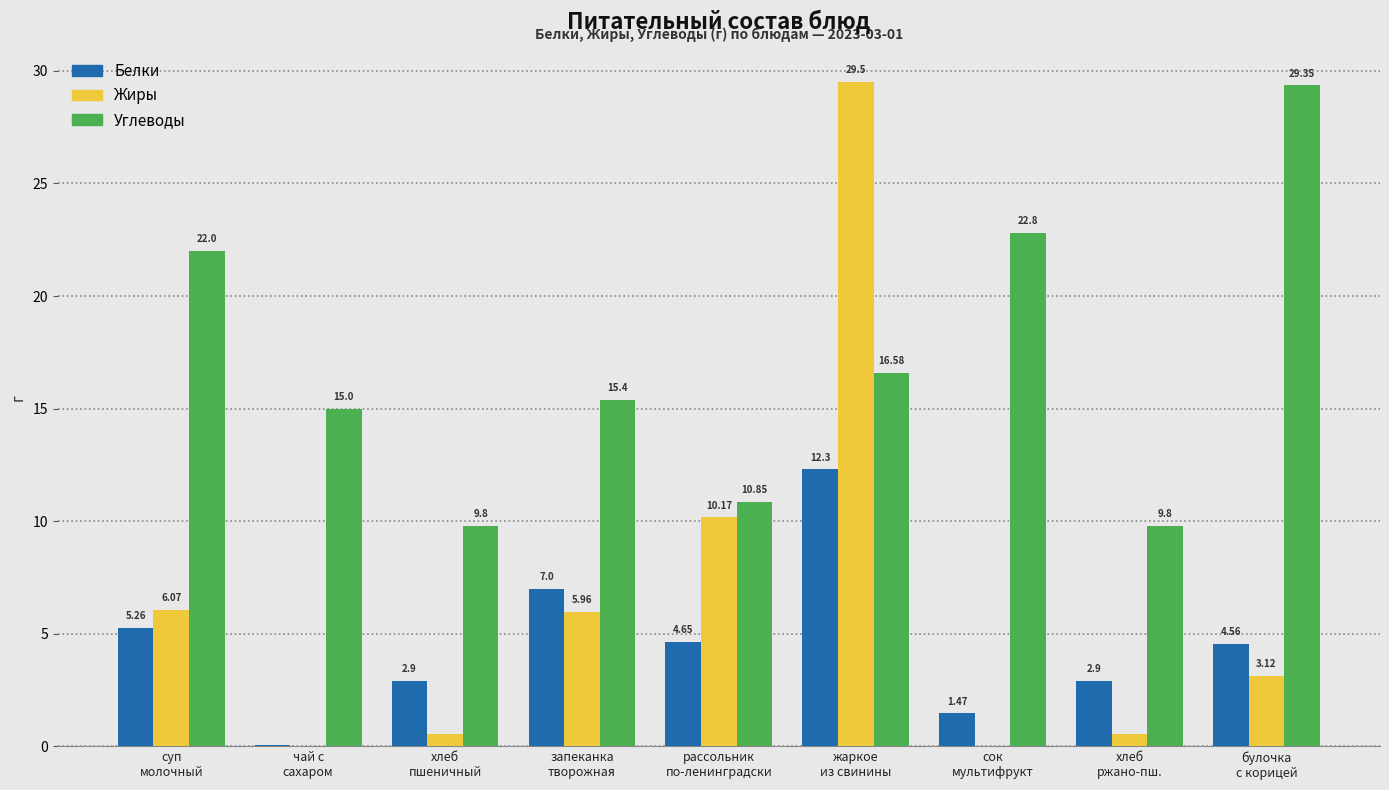

Which series has the largest total across all categories?

Углеводы